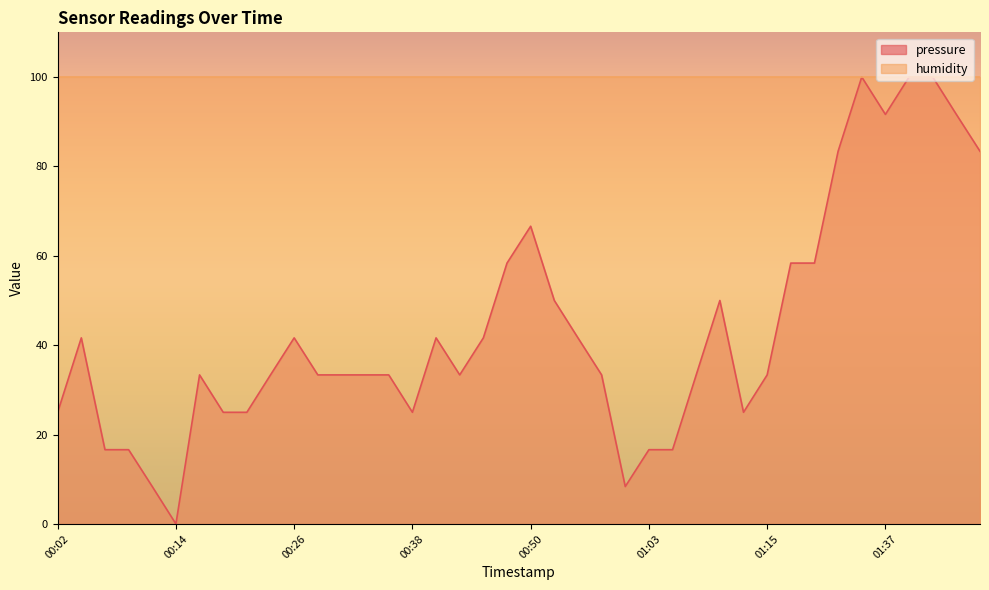

Rank the categories by value from highest to lowest.

01:28, 01:40, 01:42, 01:37, 01:46, 01:26, 01:48, 00:50, 00:48, 01:17, 01:20, 00:53, 01:10, 00:04, 00:26, 00:41, 00:46, 00:55, 00:16, 00:24, 00:29, 00:31, 00:33, 00:36, 00:43, 00:58, 01:07, 01:15, 00:02, 00:19, 00:21, 00:38, 01:12, 00:07, 00:09, 01:03, 01:05, 00:12, 01:00, 00:14